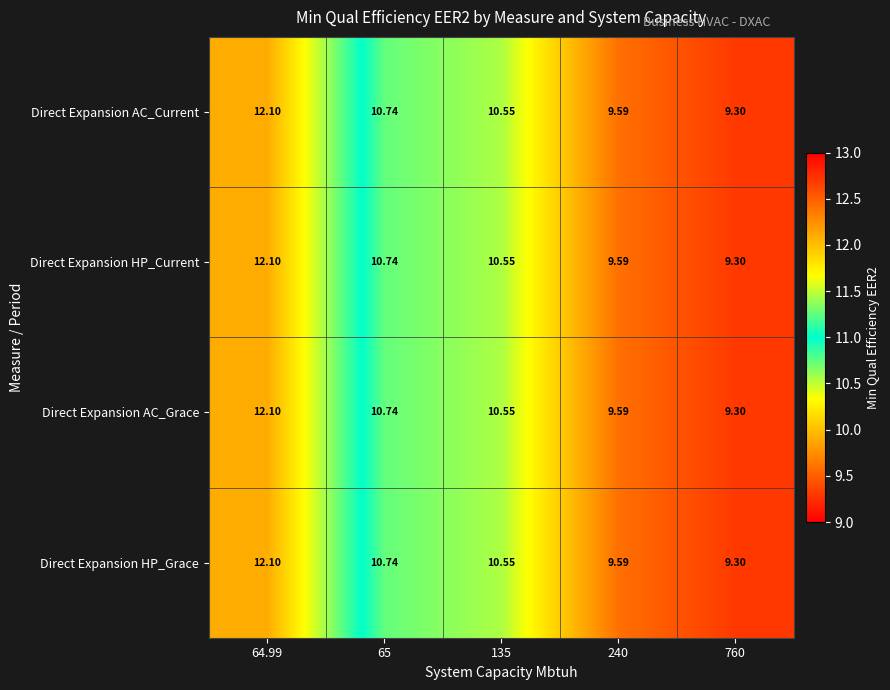

What is the greatest value displayed?

12.1